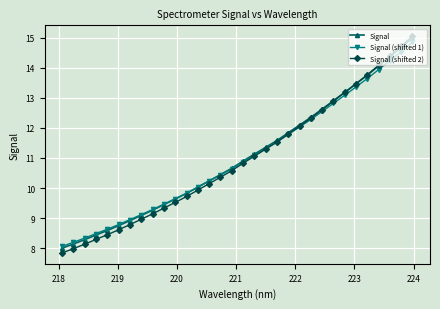

Which series has the widest spread of values?

Signal (shifted 2)